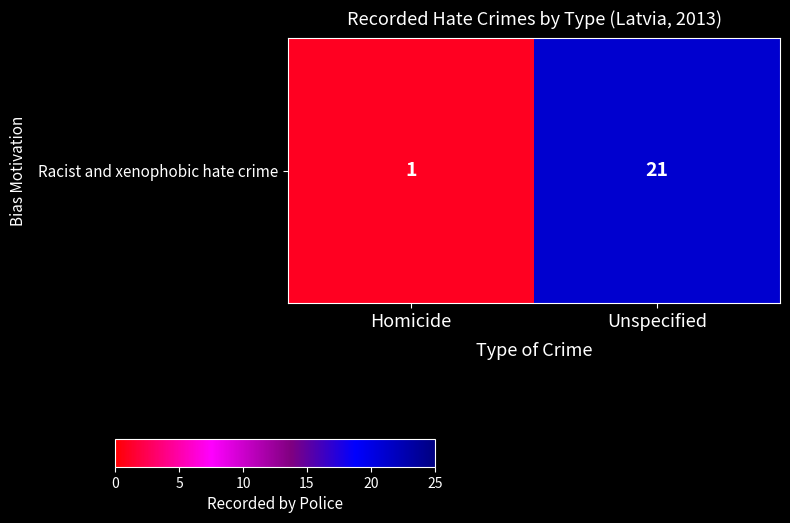

Where is the data nearest to the value 11?

Homicide